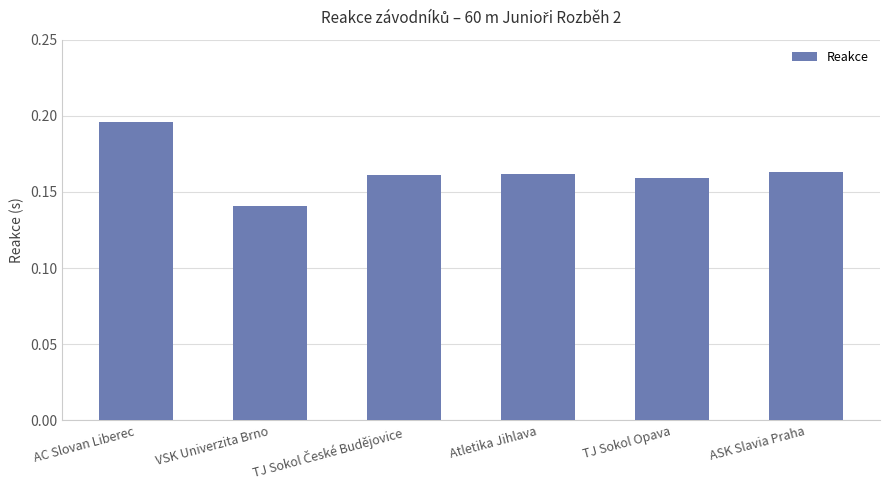

Is it true that the value at AC Slovan Liberec is 0.3?

False